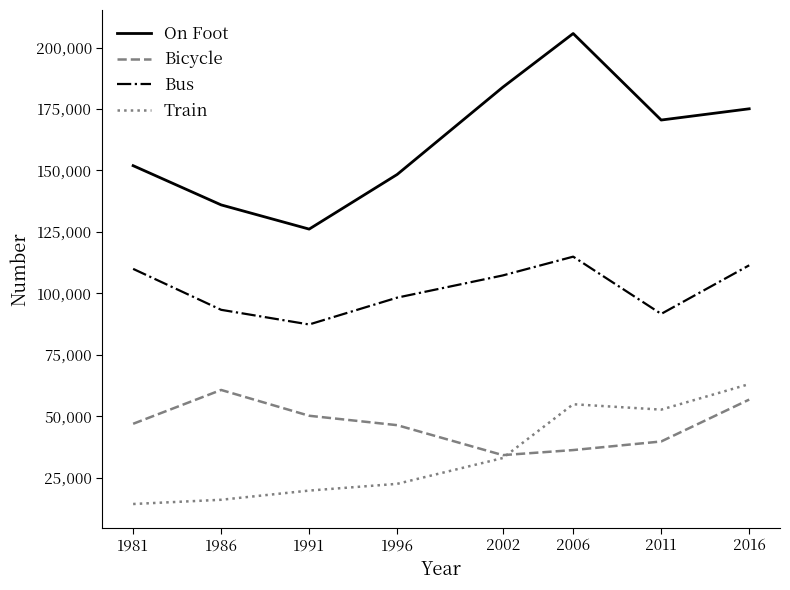

Is this an area chart (filled region under the line)?

No